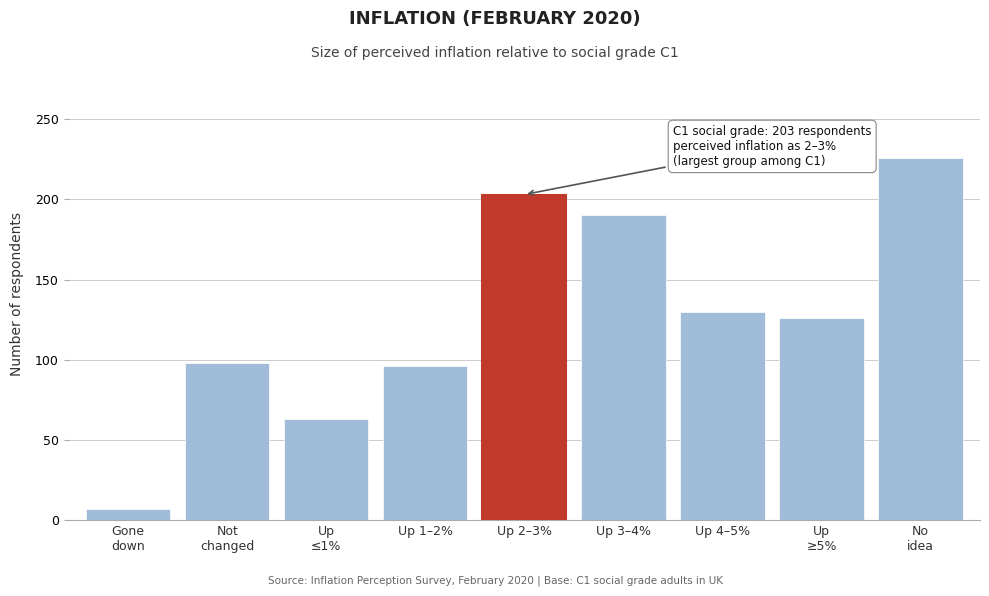

Reading left to right, extract all data points from this chart.

7	98	63	96	203	190	130	126	226